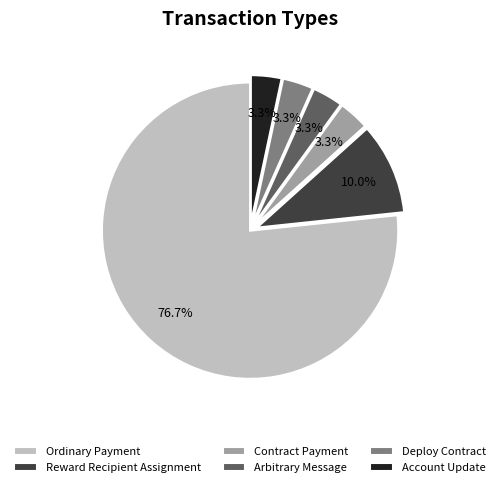

Which category has the biggest portion of the pie?

Ordinary Payment